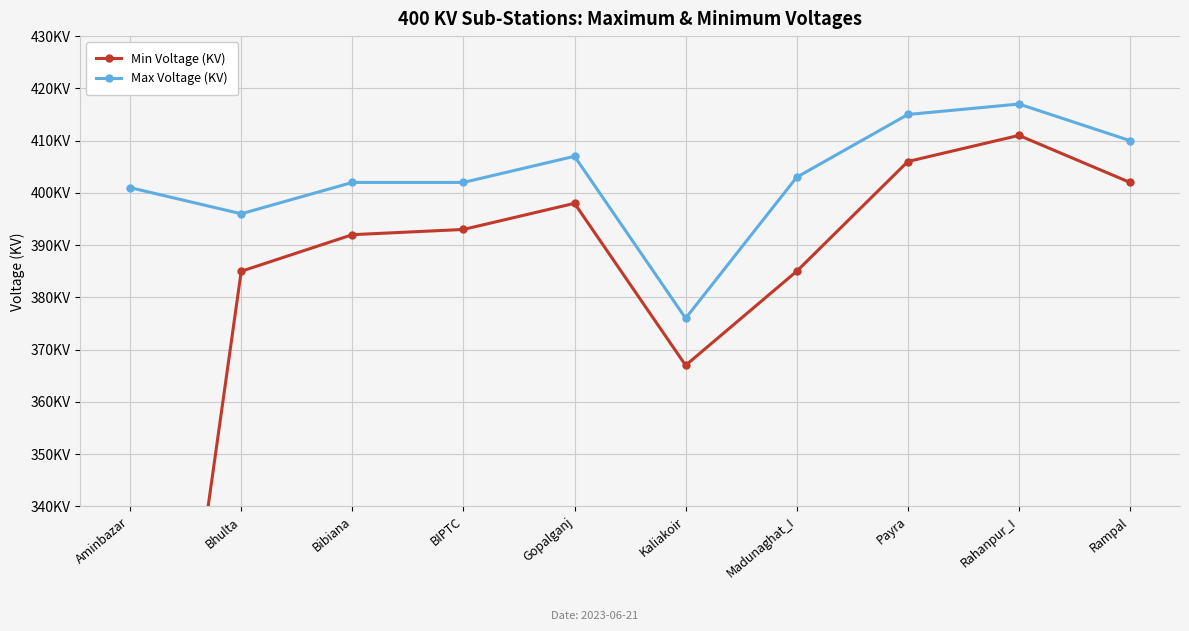

In Min Voltage (KV), how many points are lower than both neighbors (excluding endpoints)?

1